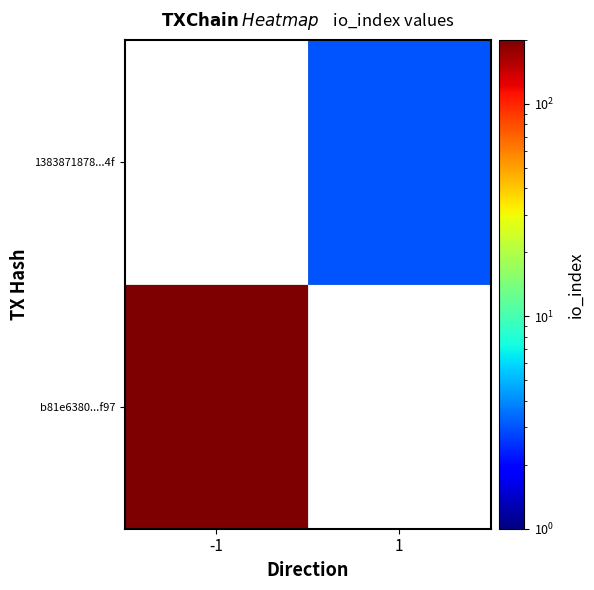

What is the smallest value displayed?

3.0